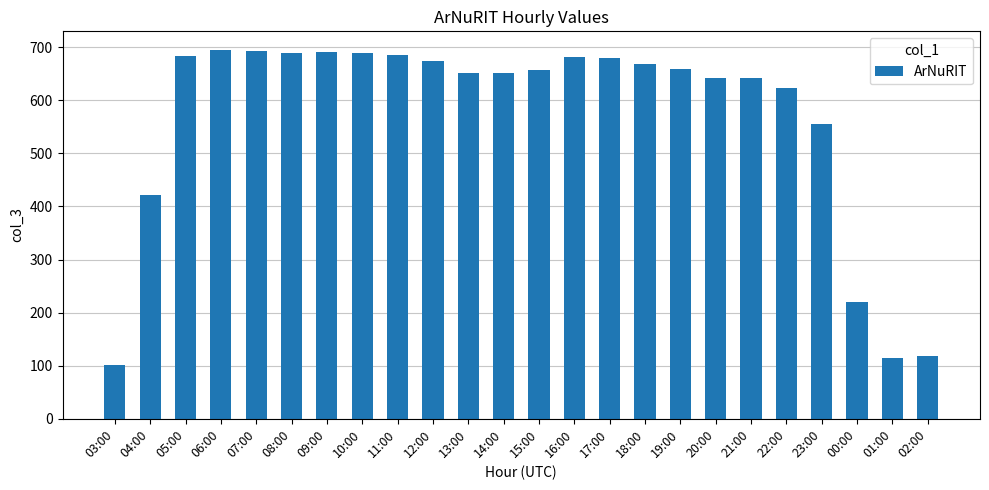

What is the maximum value shown in the chart?

695